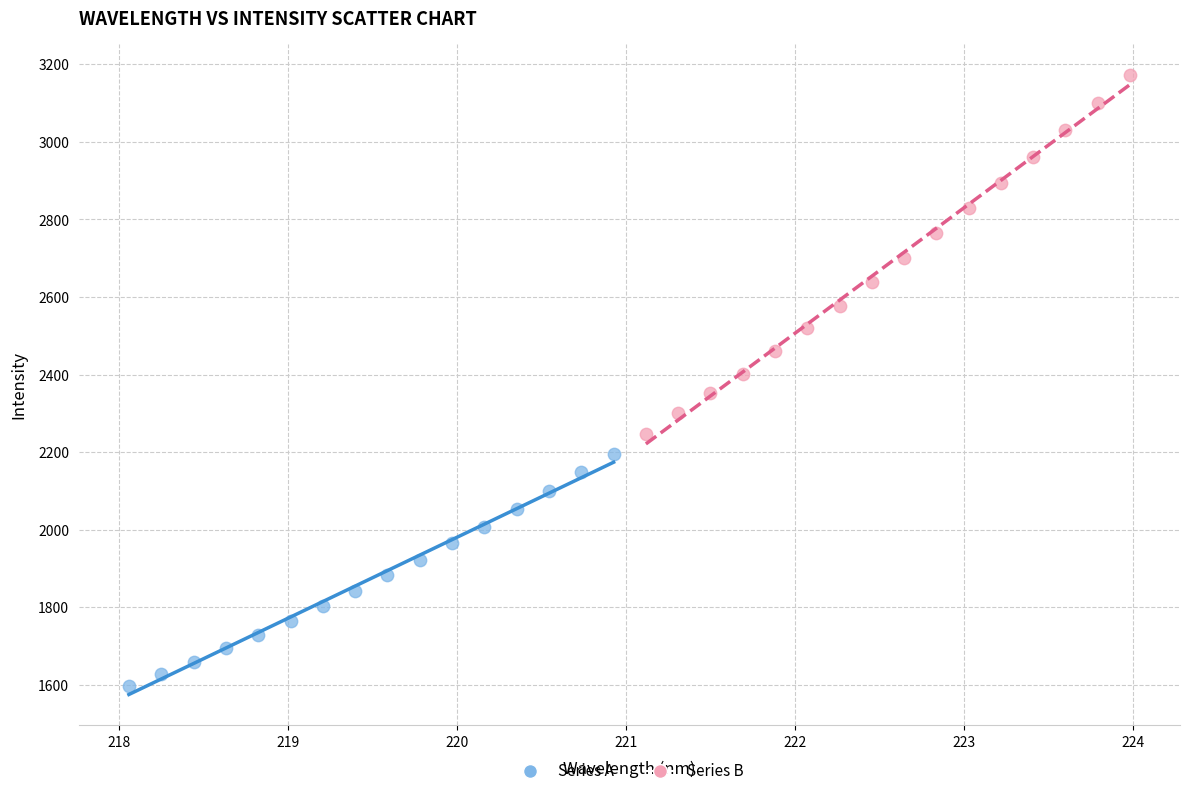

Which series contains the lowest Y value?

Series A